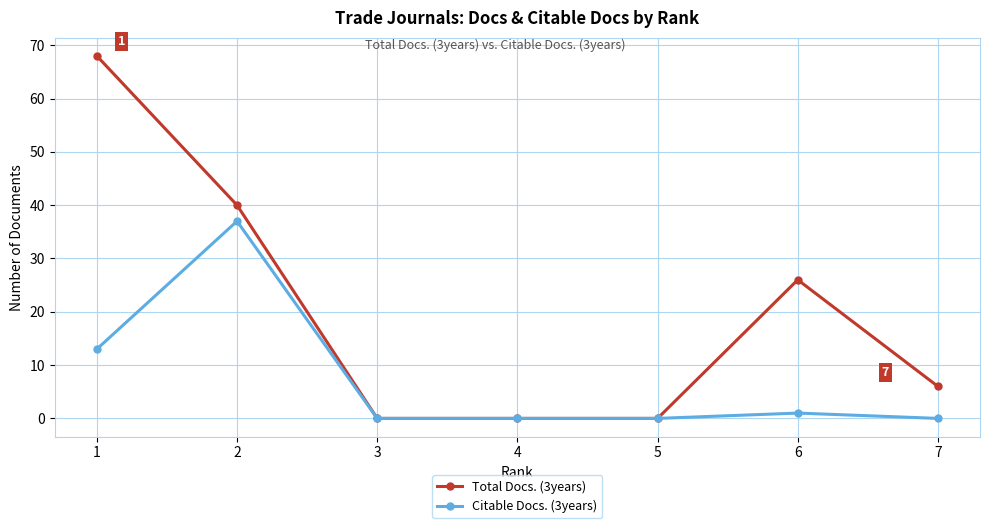

List the series in order of their peak value, highest first.

Total Docs. (3years), Citable Docs. (3years)